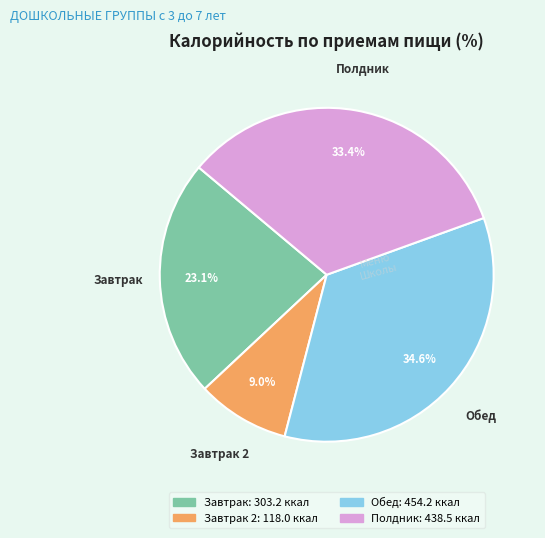

Is there a majority slice in this chart?

No